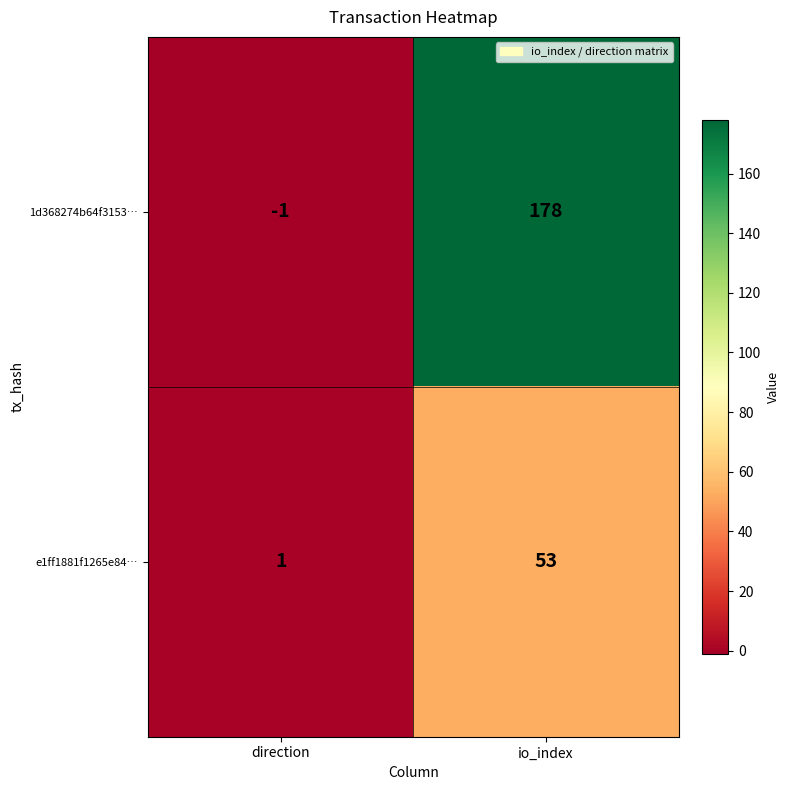

At which category does the chart reach its peak across all series?

io_index